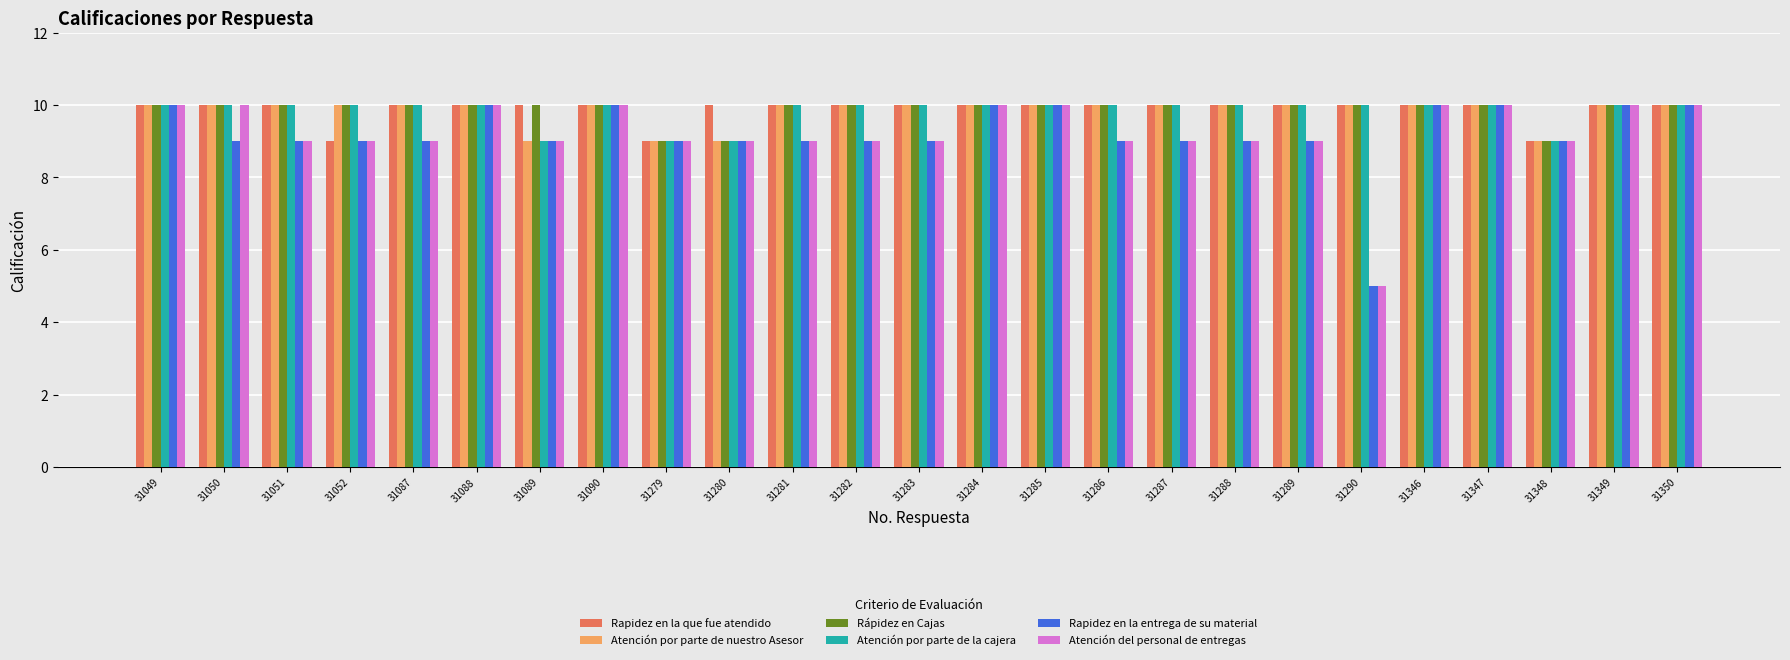

What is the total value across all series at 31279?

54